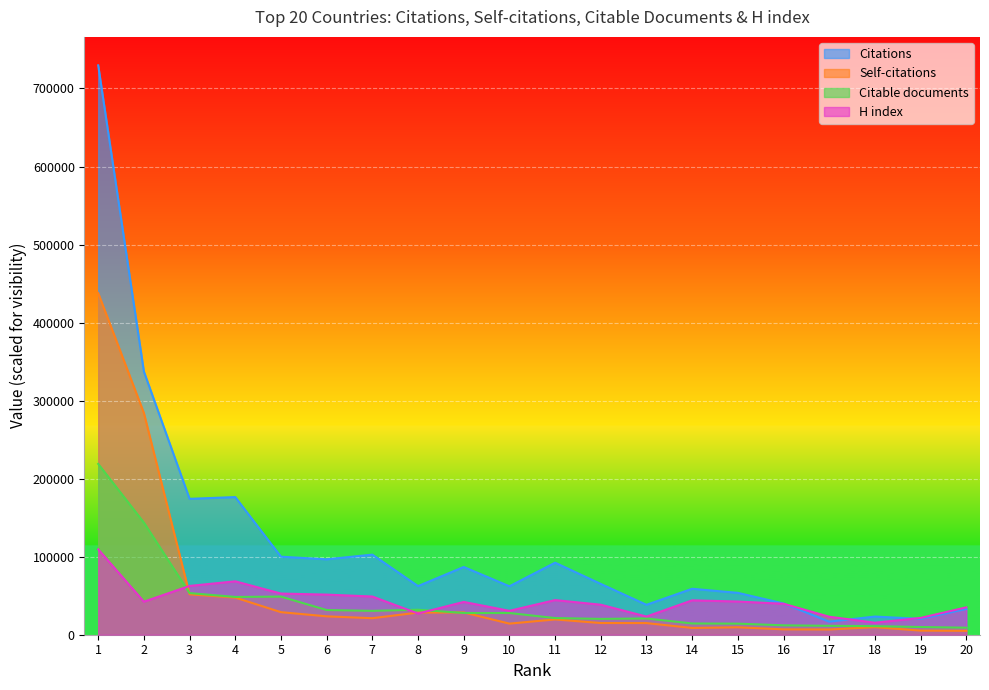

True or false: Self-citations has a value of 5261.7 at 19.

True